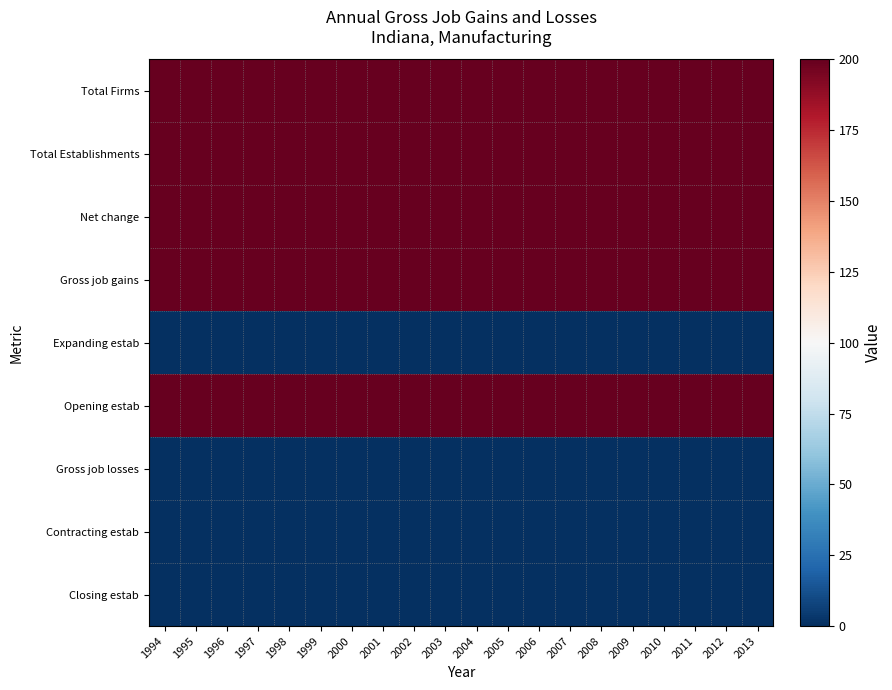

At how many categories does at least one series exceed 128?

20